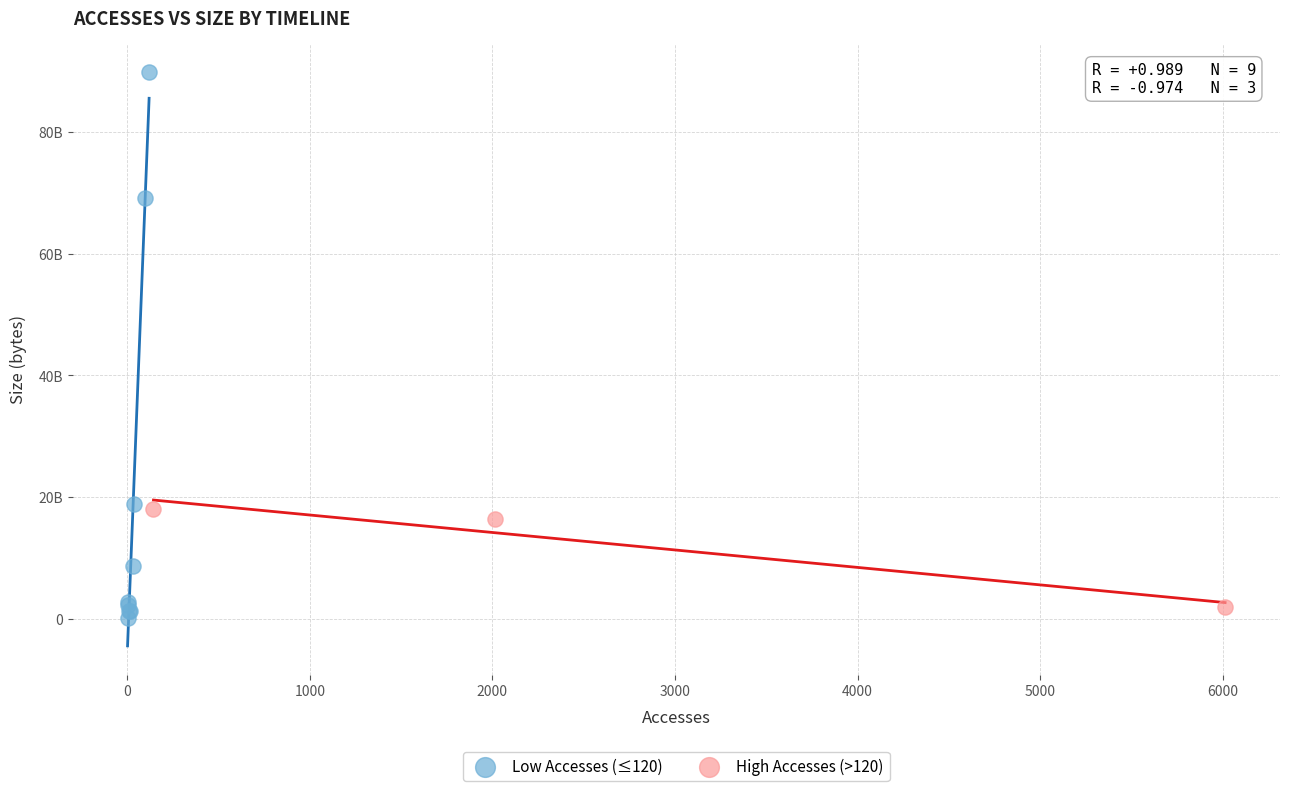

Which series reaches the minimum Y coordinate?

Low Accesses (≤120)